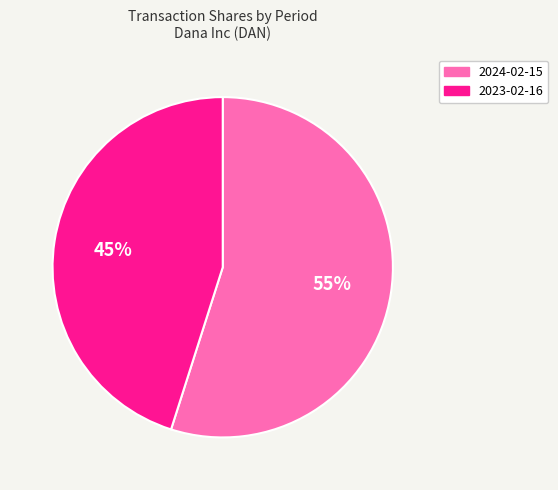

Which has a higher value, 2023-02-16 or 2024-02-15?

2024-02-15